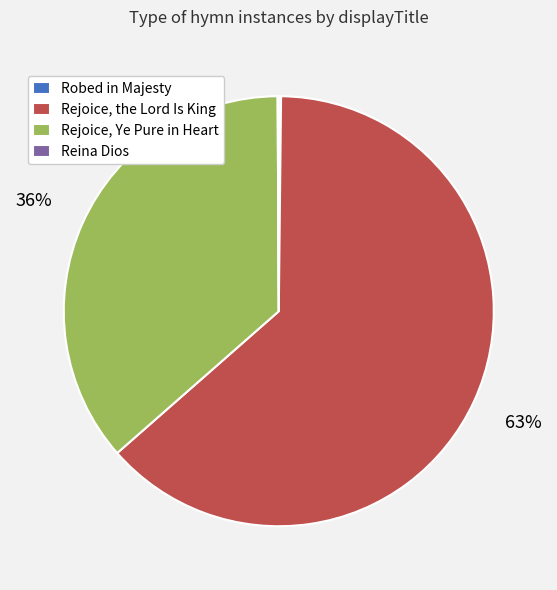

Which slice is the largest?

Rejoice, the Lord Is King